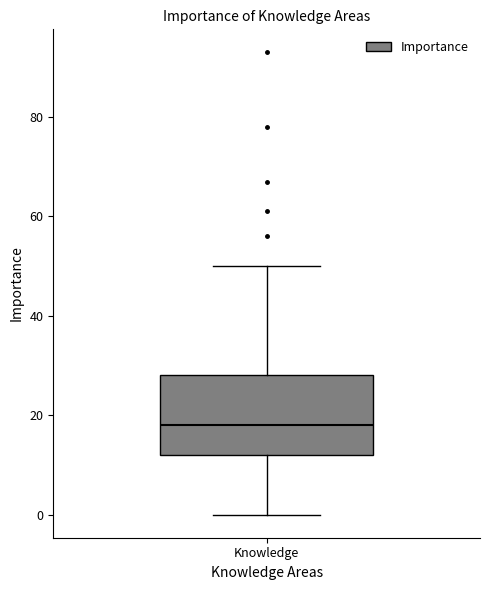

Where does the lower whisker of the box for Knowledge end on the y-axis? The values are not printed on the chart, so give them approximately, as read against the axis.

0